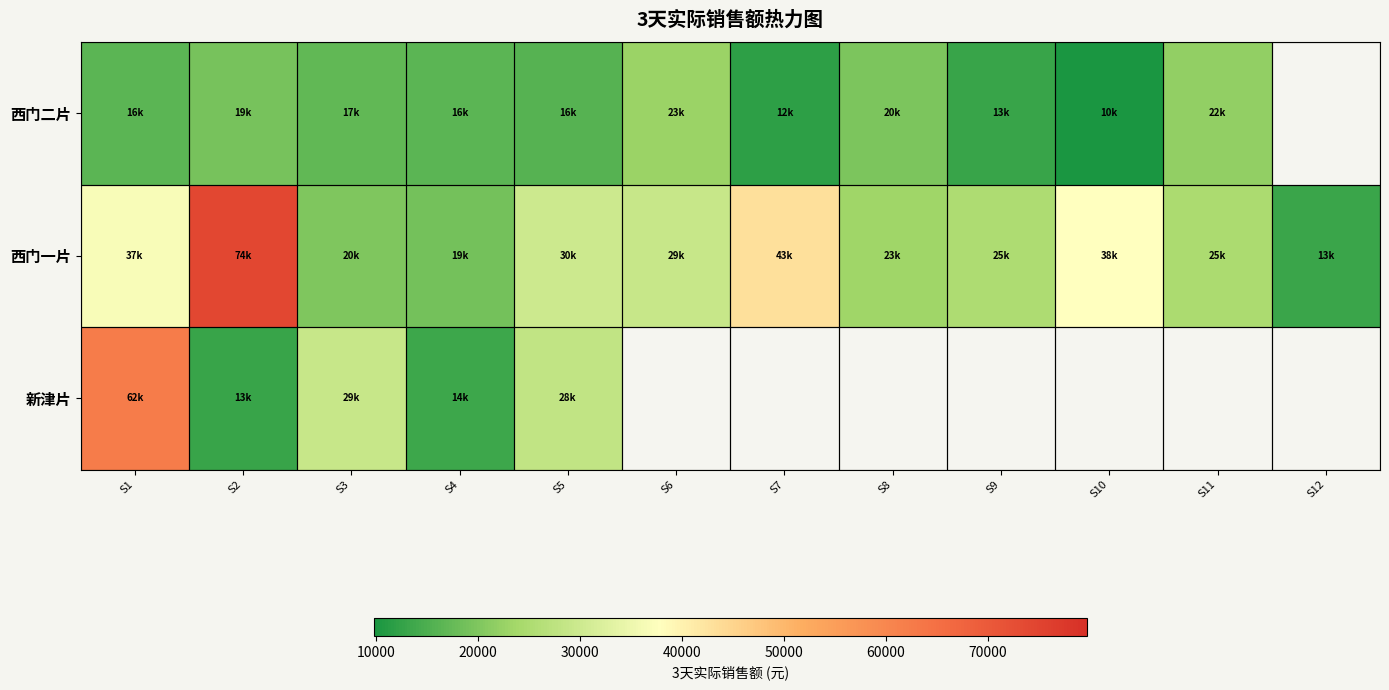

At which category does the chart reach its minimum across all series?

S10